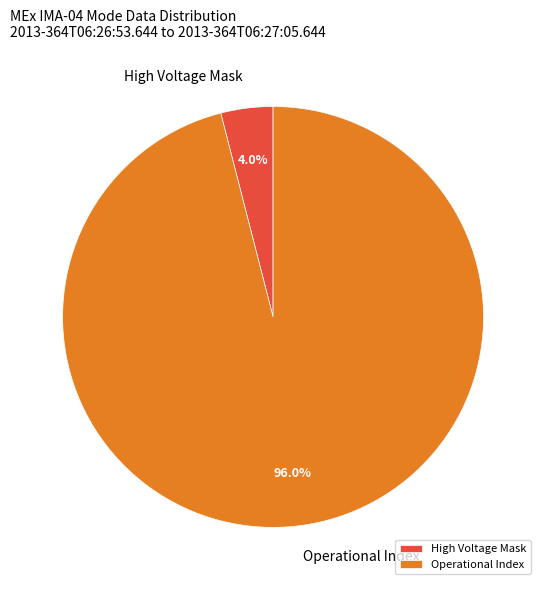

How many slices are in this pie chart?

2